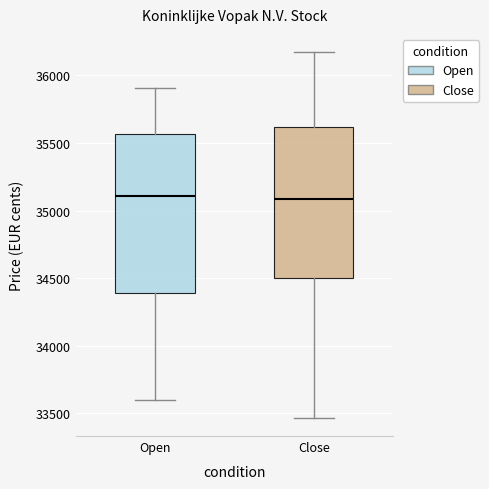

Reading left to right, transcribe this box plot: for each box, give where its median line is, the range the box spans, and where its two whiskers end, as read against the y-axis. The values are not printed on the chart, so give them approximately, as read against the axis.

Open: median 35100, box 34400 to 35550, whiskers 33600 to 35900
Close: median 35100, box 34500 to 35600, whiskers 33450 to 36150